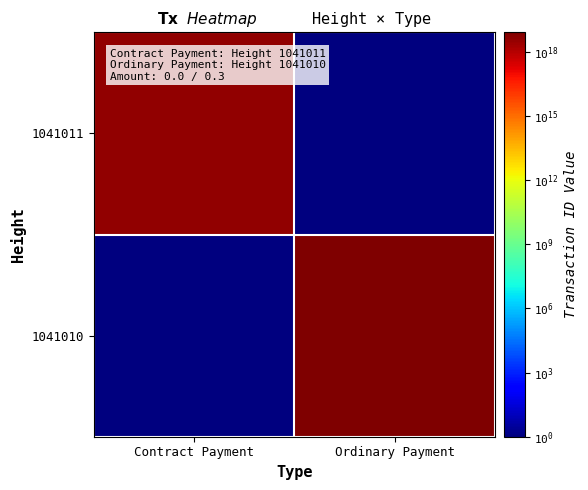

Reading right to left, list all the values displayed in this chart.

1041011: Ordinary Payment=0.1	Contract Payment=3712149790784347136.0
1041010: Ordinary Payment=8349475229508919296.0	Contract Payment=0.1